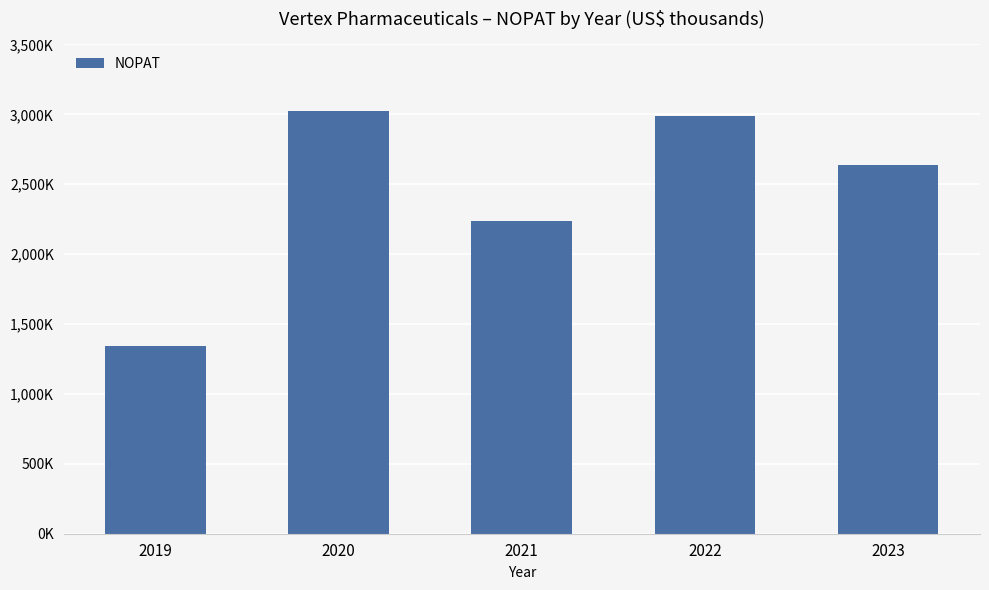

Are the bars horizontal?

No